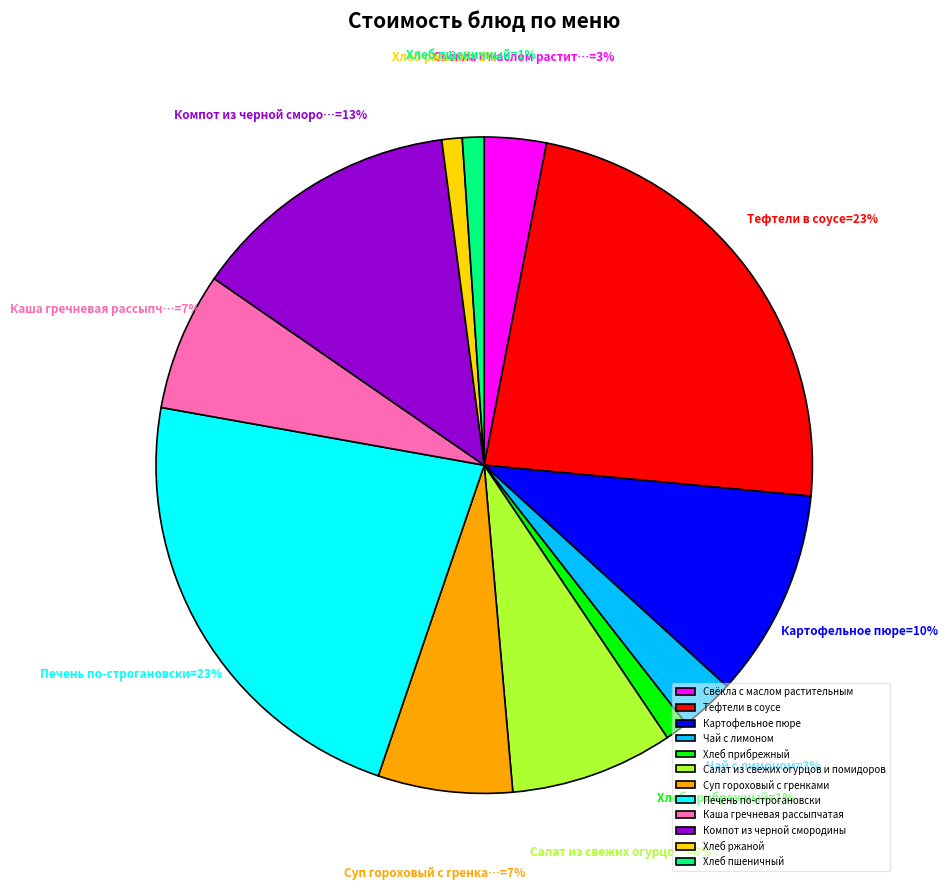

Combined, do Суп гороховый с гренками and Компот из черной смородины account for over 50%?

No